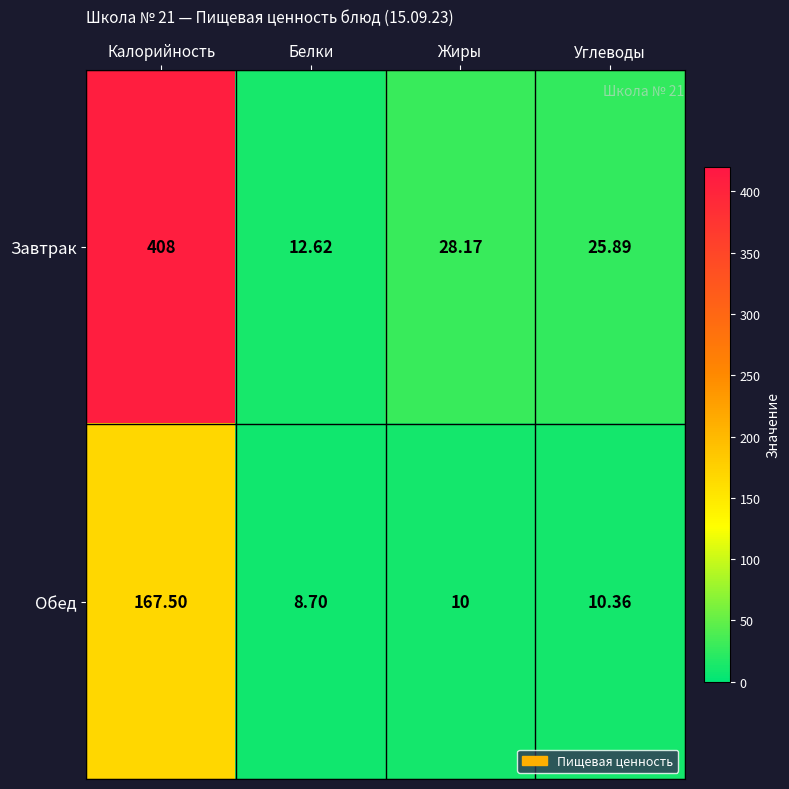

Which category has the lowest value across all series?

Белки